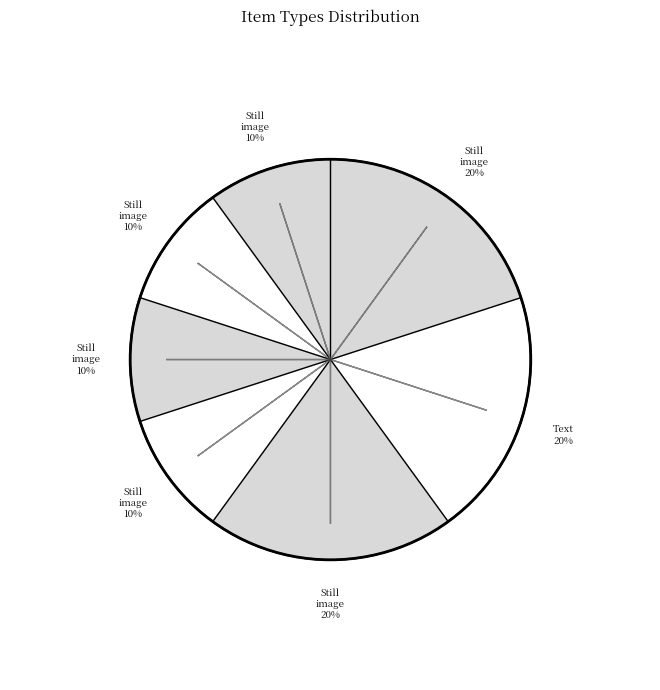

Does any single category account for the majority?

No